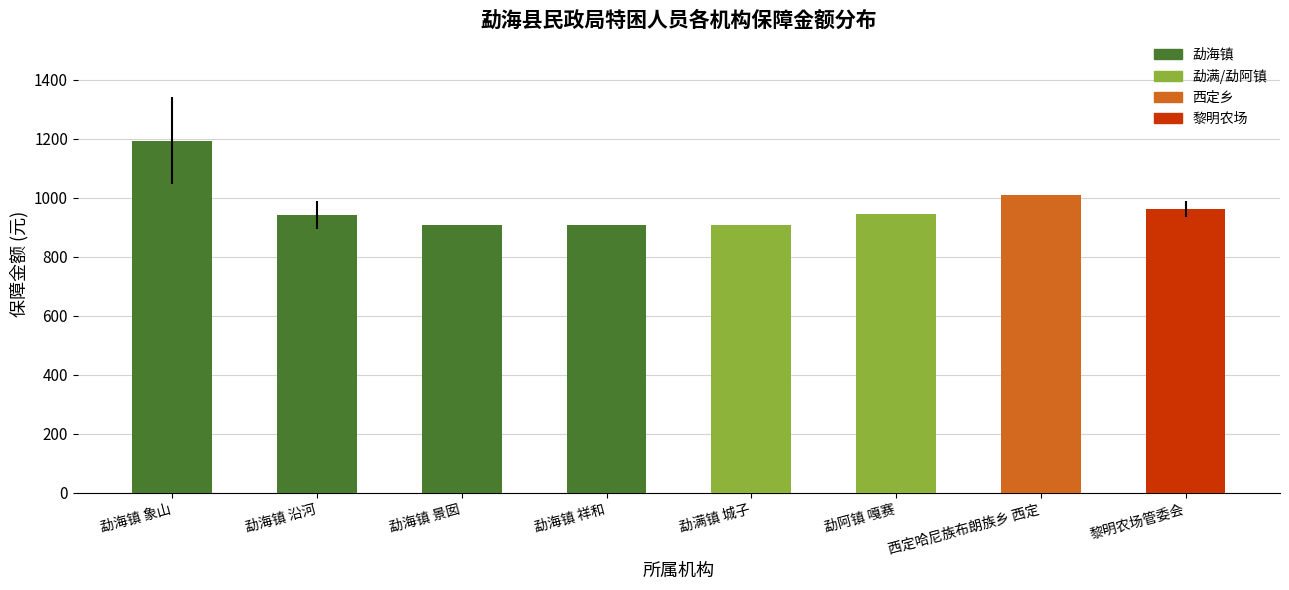

How many series are shown in this chart?

1